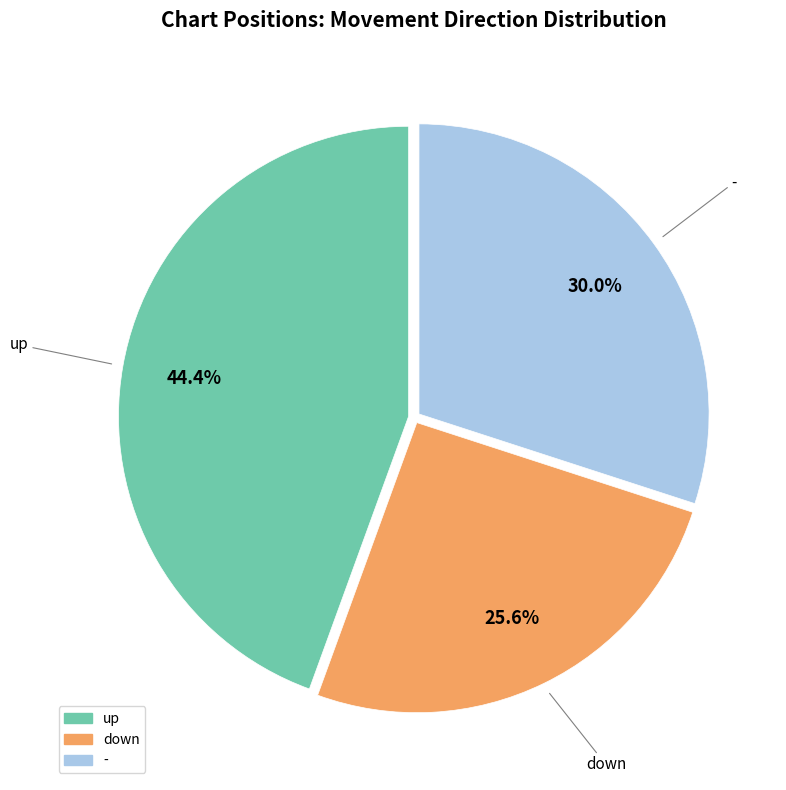

Is there a majority slice in this chart?

No